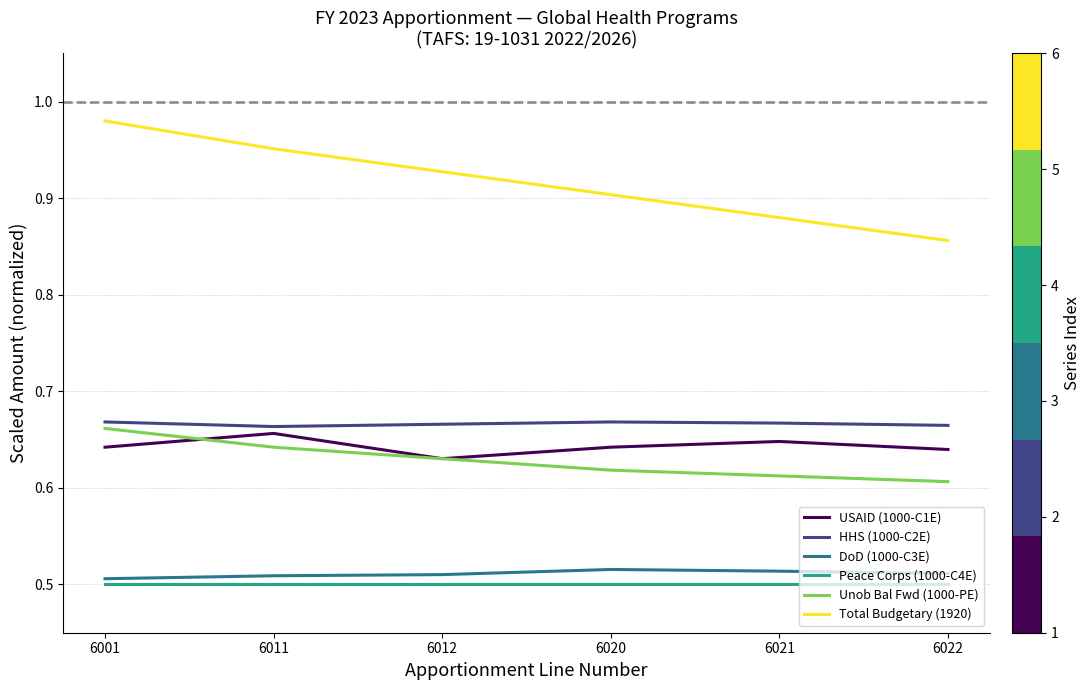

Is the value of Peace Corps (1000-C4E) at 6021 greater than the value of HHS (1000-C2E) at 6012?

No